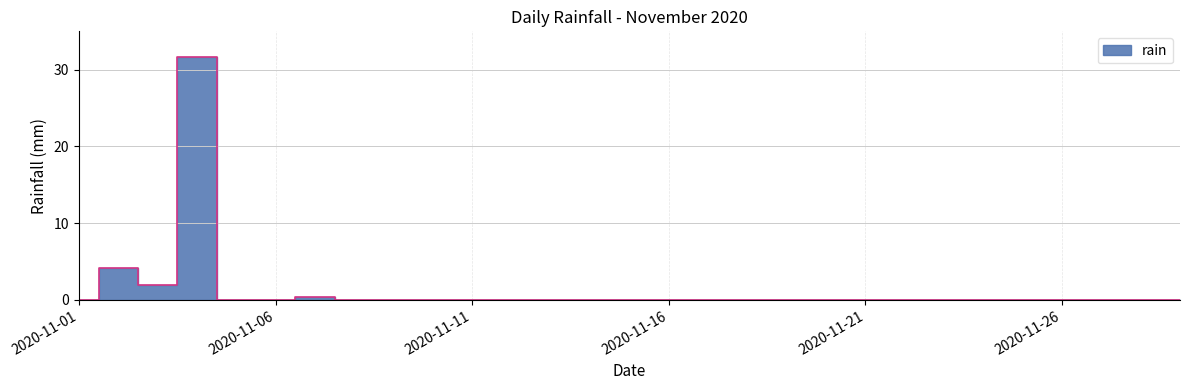

Rank the categories by value from highest to lowest.

2020-11-04, 2020-11-02, 2020-11-03, 2020-11-07, 2020-11-01, 2020-11-05, 2020-11-06, 2020-11-08, 2020-11-09, 2020-11-10, 2020-11-11, 2020-11-12, 2020-11-13, 2020-11-14, 2020-11-15, 2020-11-16, 2020-11-17, 2020-11-18, 2020-11-19, 2020-11-20, 2020-11-21, 2020-11-22, 2020-11-23, 2020-11-24, 2020-11-25, 2020-11-26, 2020-11-27, 2020-11-28, 2020-11-29